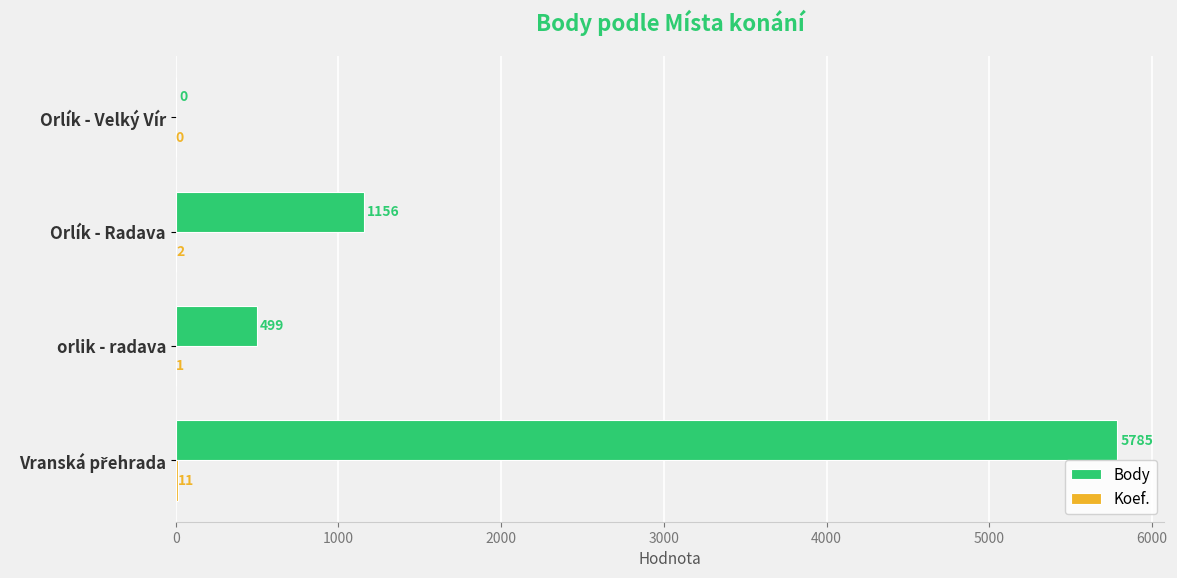

What is the approximate value of Body at orlik - radava?

499